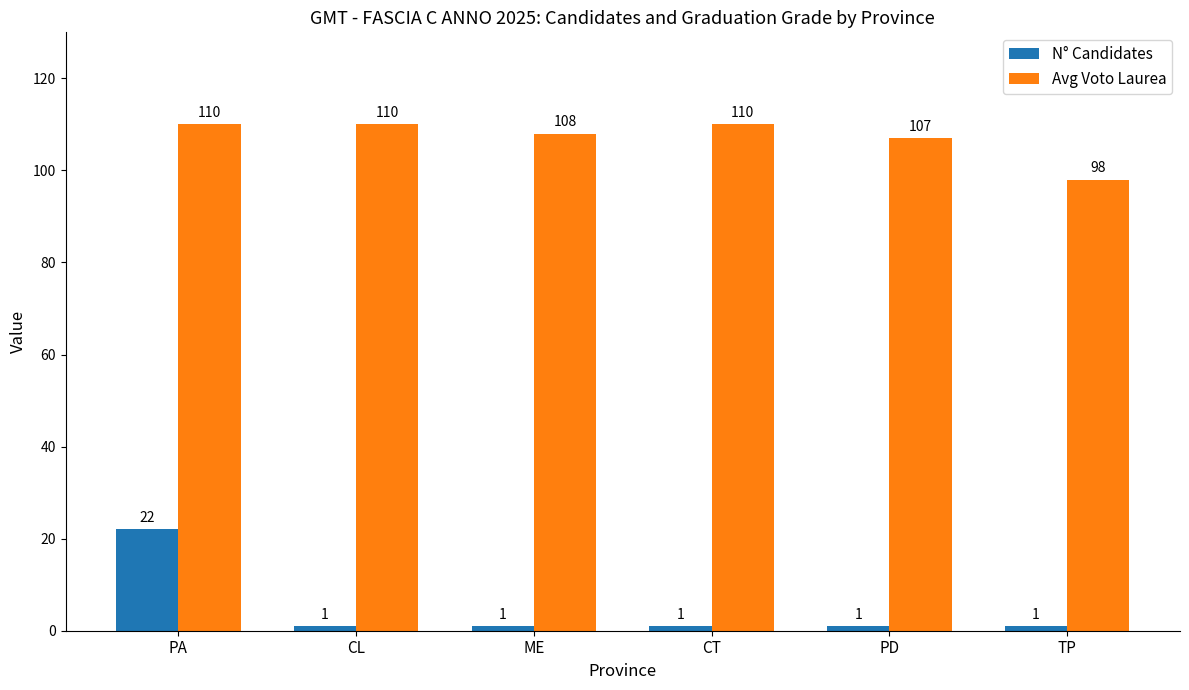

What is the value of the N° Candidates bar at the 1st from the left?

22